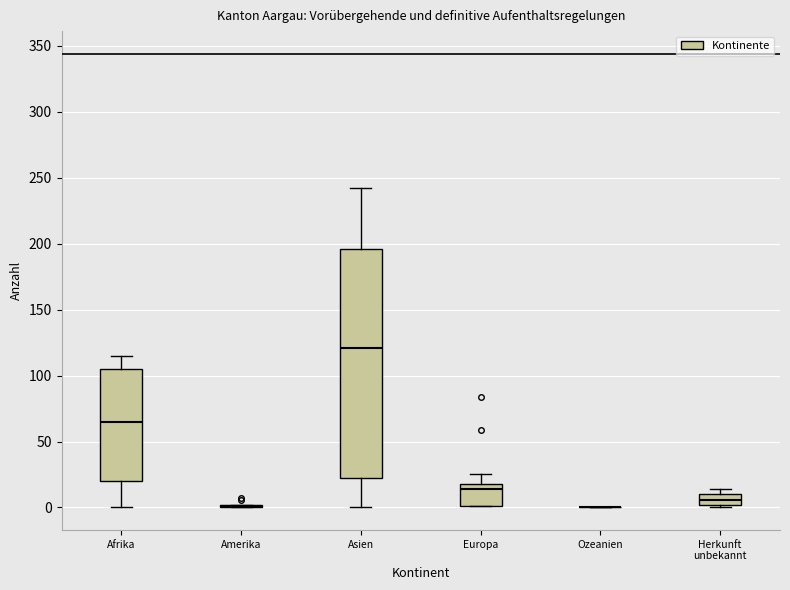

Which box is the tallest, from its lower edge to its upper edge?

Asien